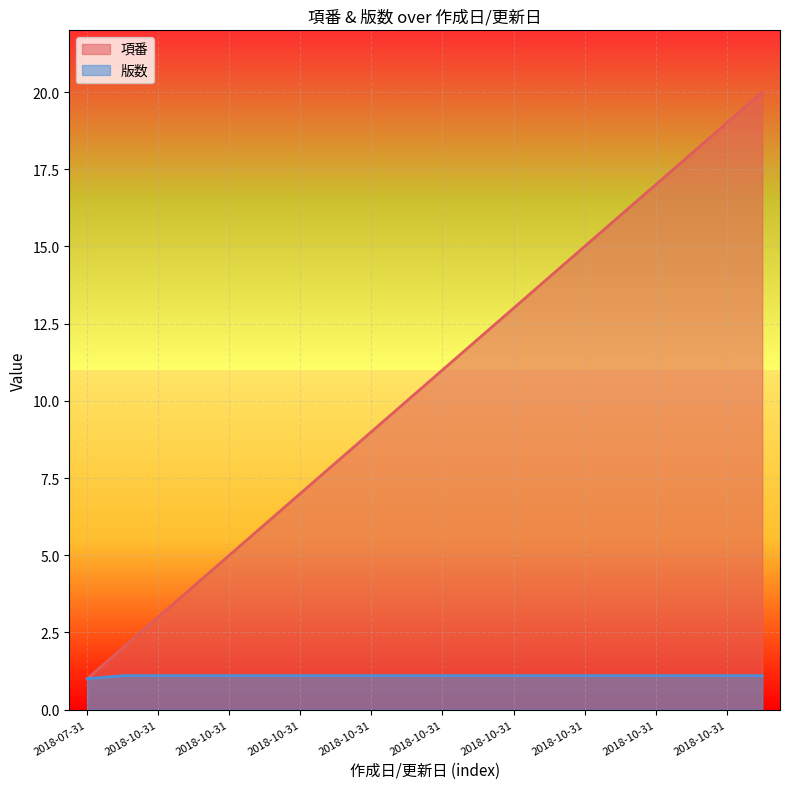

What is the sum of all 版数 values?

21.9